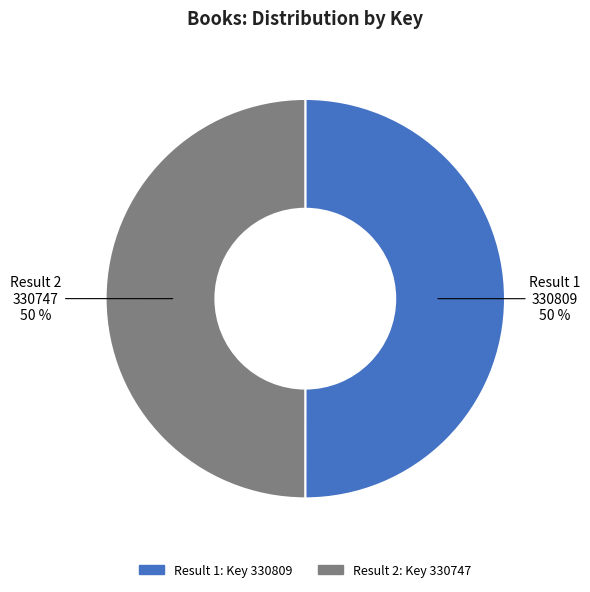

To the nearest percent, what is the average slice percentage?

50%